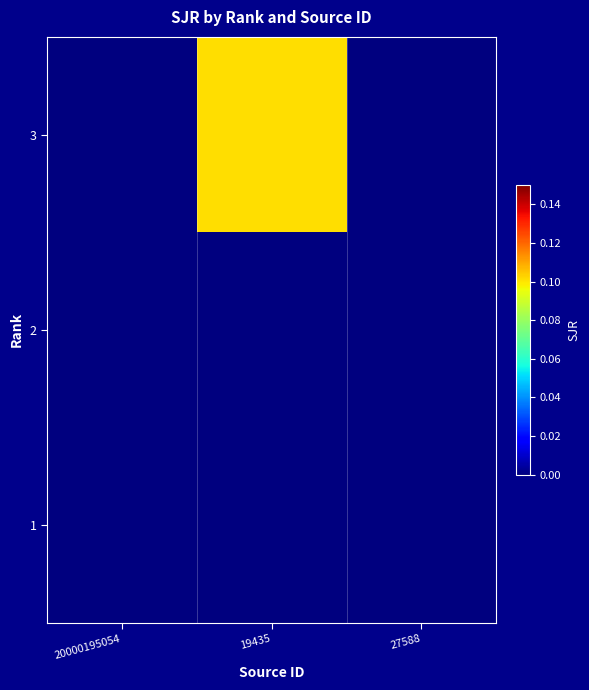

At which category does the chart reach its minimum across all series?

20000195054